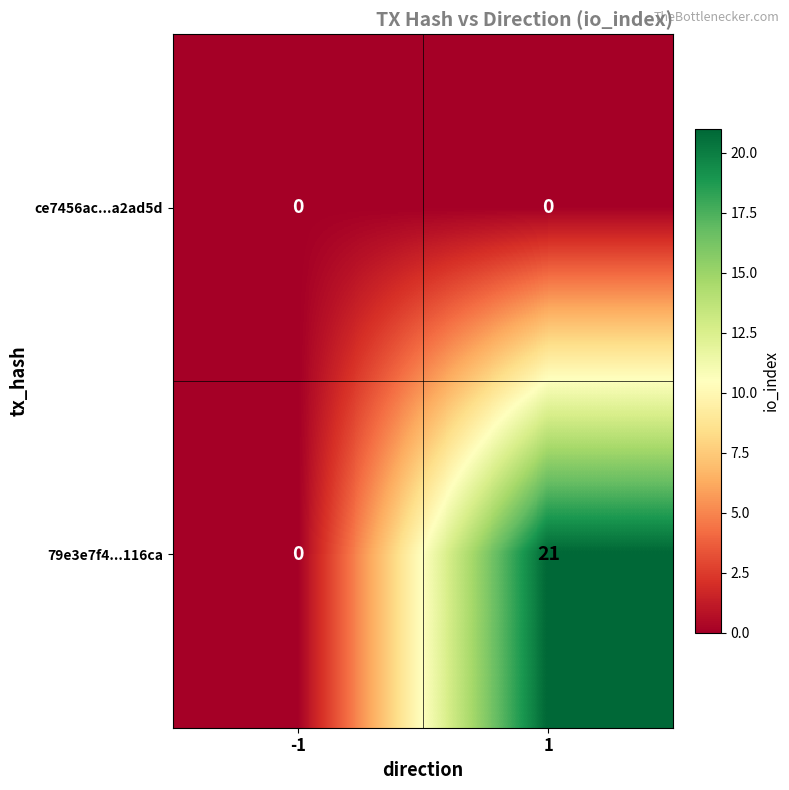

What is the difference between the maximum and minimum values in the 79e3e7f4...116ca series?

21